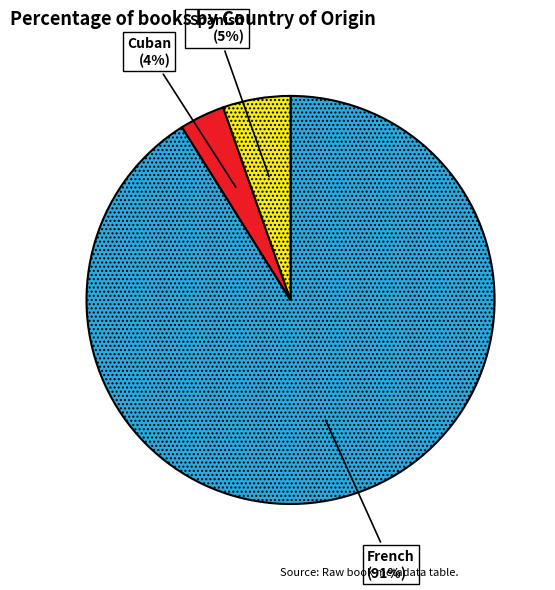

Is the sum of Cuban and Spanish greater than half?

No